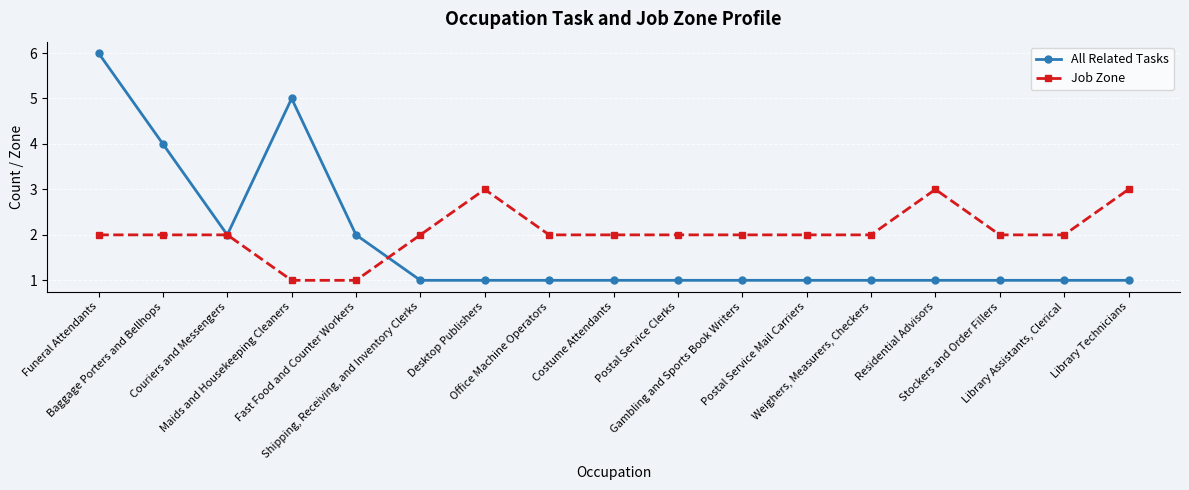

Which series has the largest range (max minus min)?

All Related Tasks